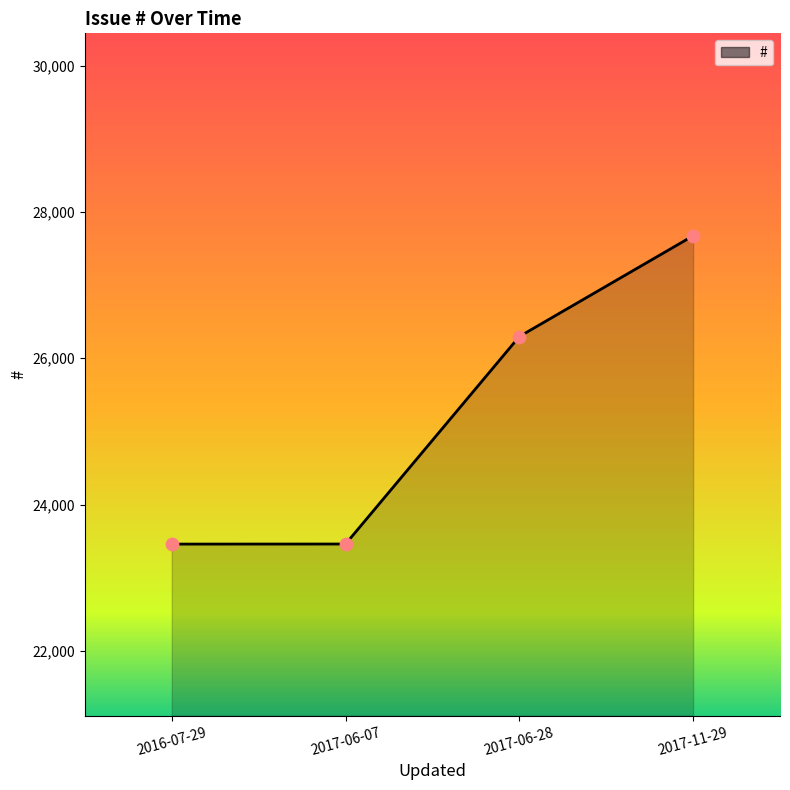

Approximately how many times larger is the value at 2017-06-07 compared to 2016-07-29?

1.0